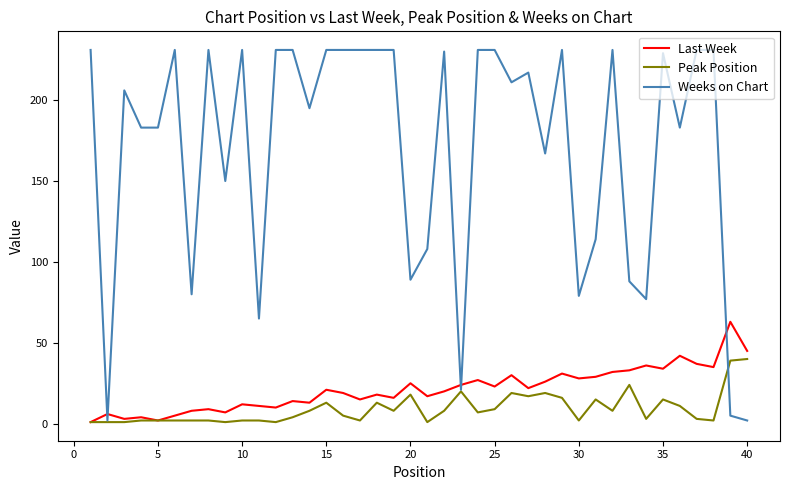

Which series has the largest total across all categories?

Weeks on Chart